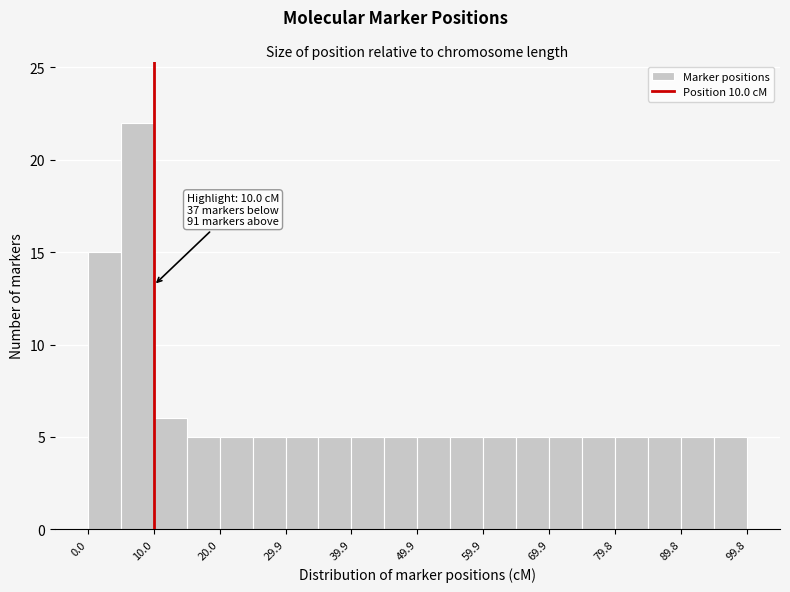

Which range on the x-axis has the tallest bar?

5 to 10